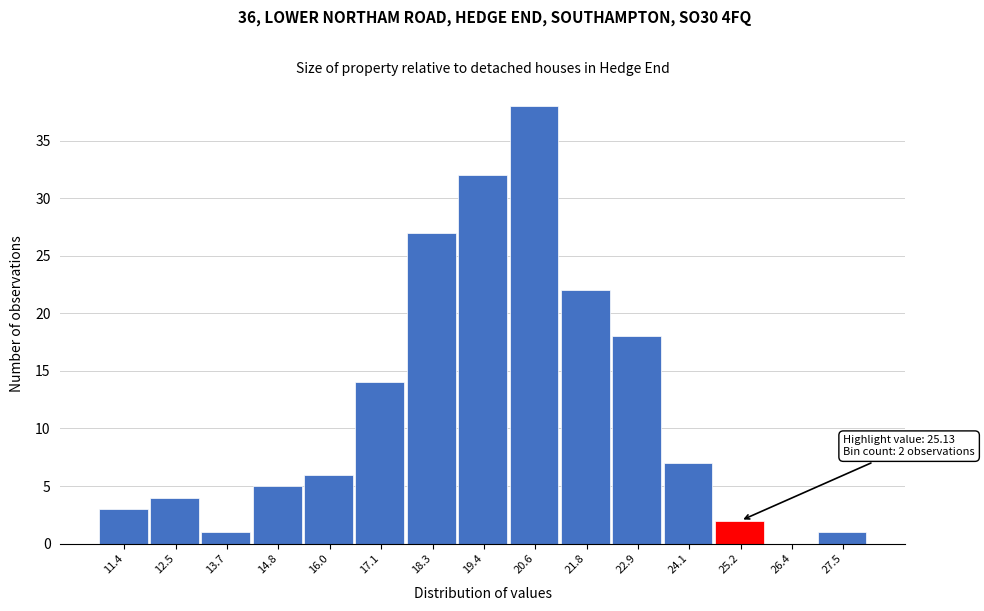

Over which range of the x-axis is the bar tallest?

20.0 to 21.2